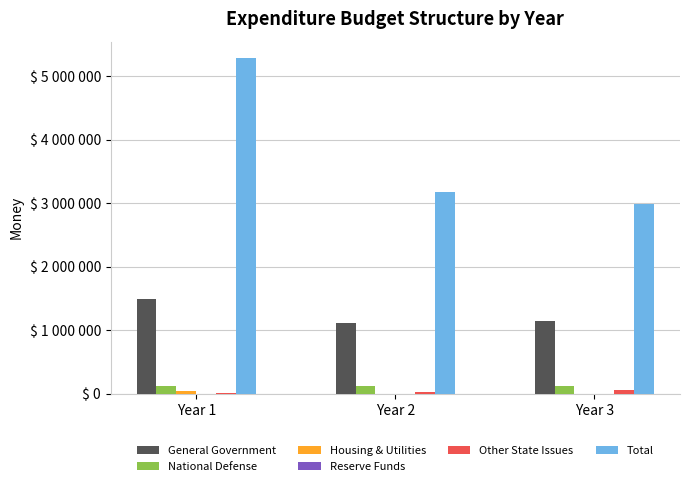

What is the maximum value for Total?

5282975.4